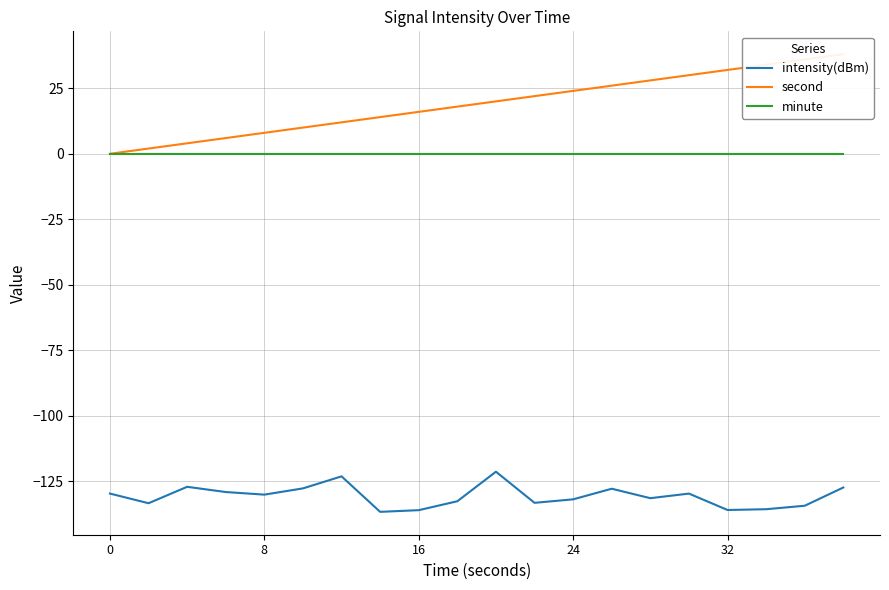

The value of intensity(dBm) at 32 is -220.3. True or false?

False